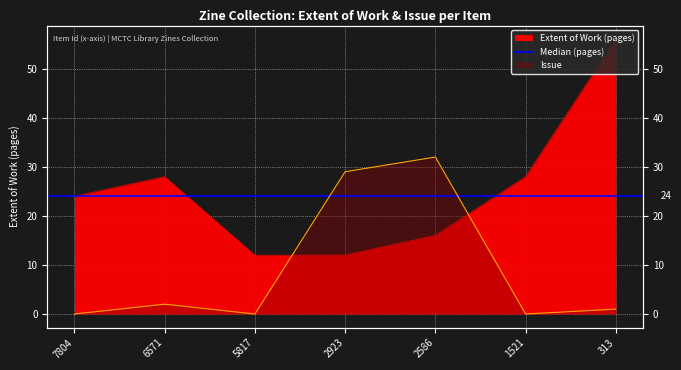

How many interior local peaks does the Extent of Work series have?

1